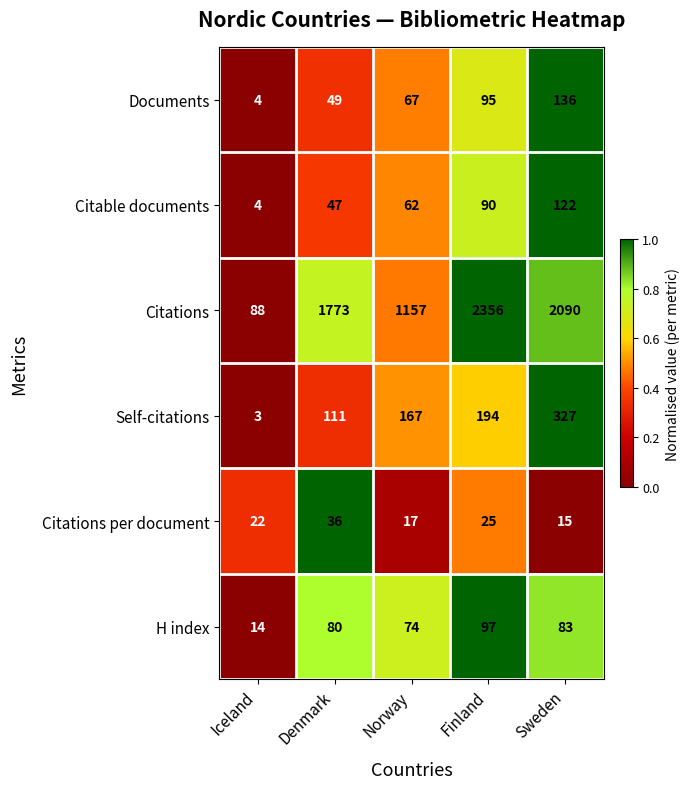

How many values in the H index series are below 80?

2